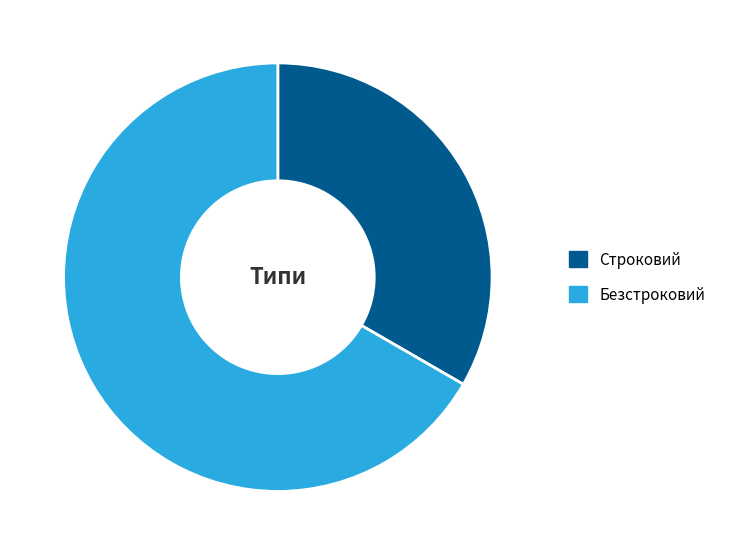

Count the number of slices in the pie.

2